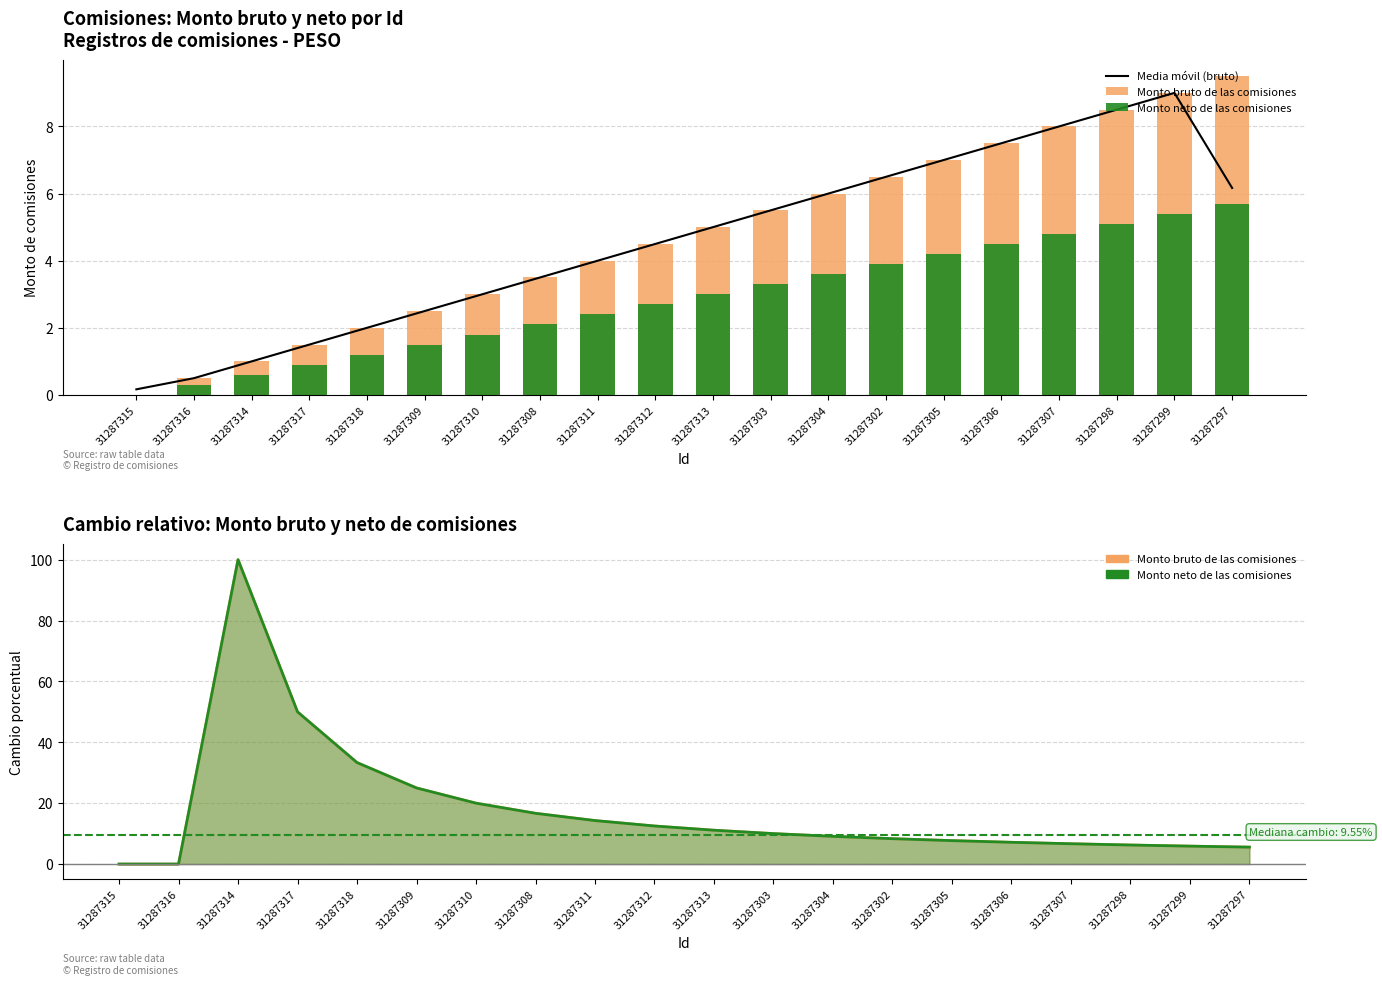

How many data points in Monto neto de las comisiones are above 9?

11